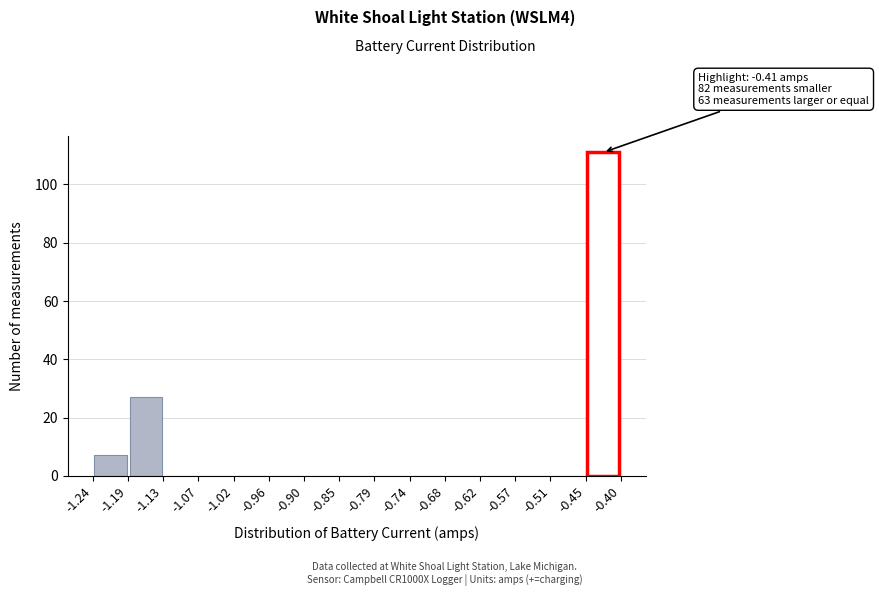

Which range on the x-axis has the tallest bar?

-0.45 to -0.40